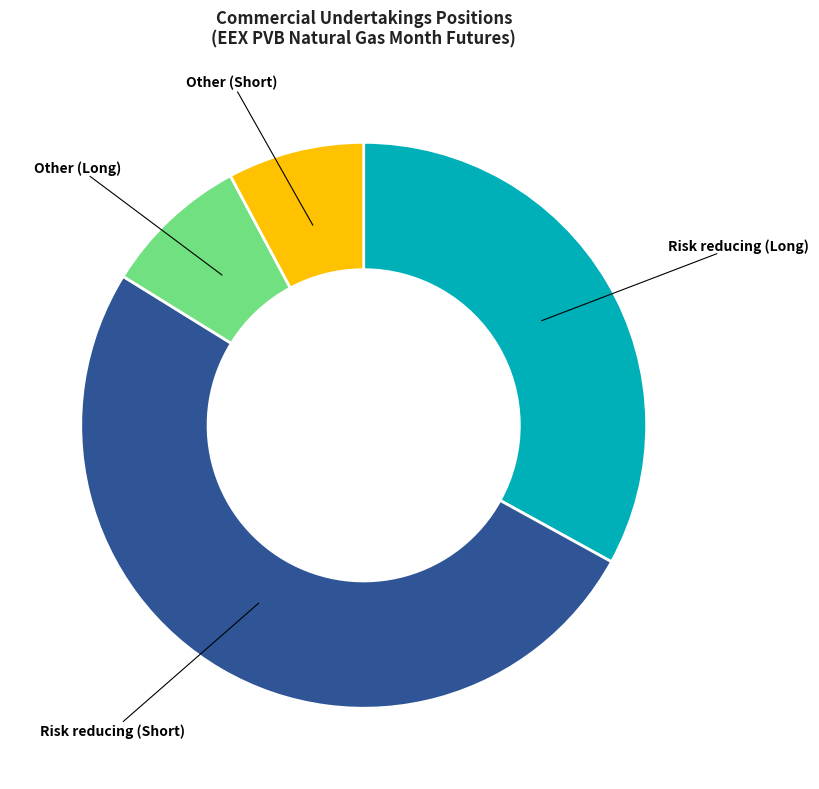

Count the number of slices in the pie.

4